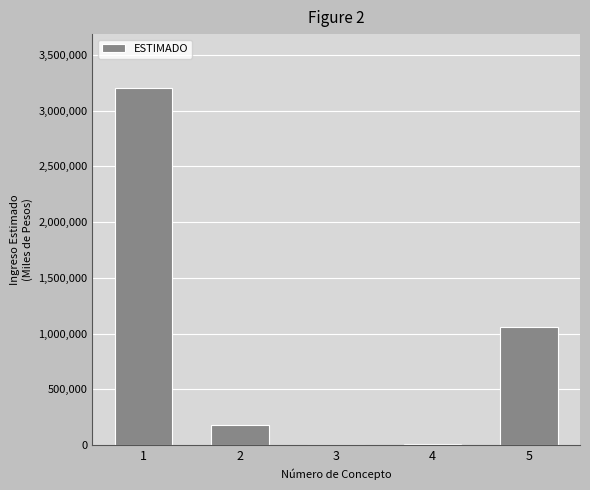

What is the ratio of the value at 5 to the value at 1?

0.3